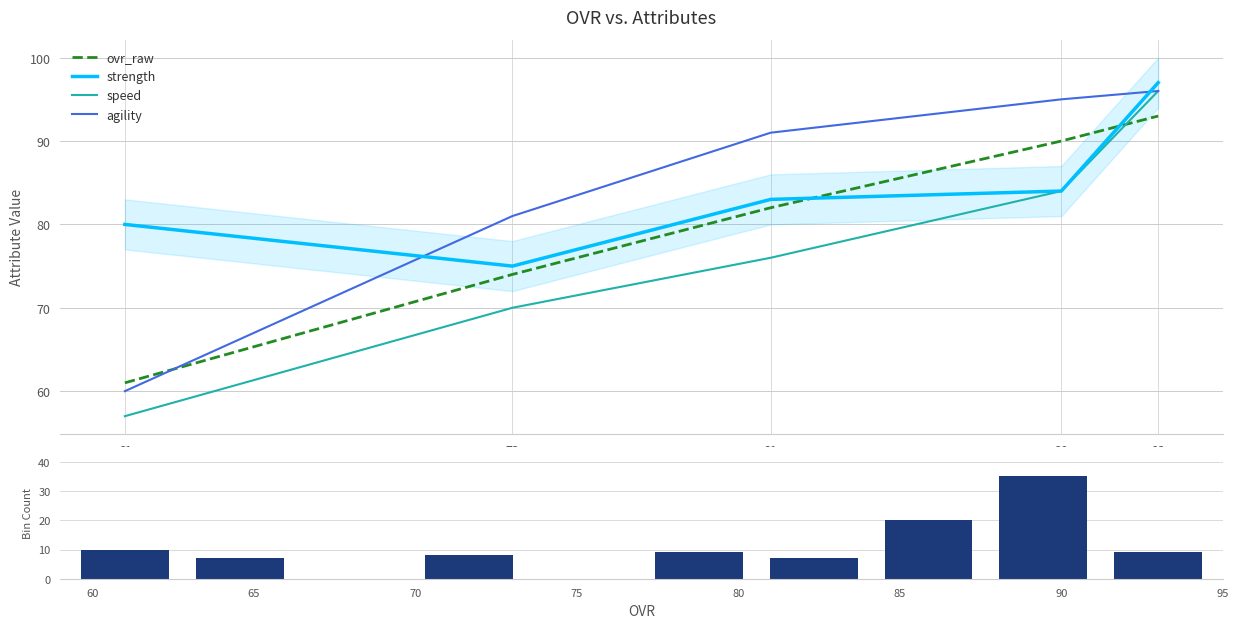

What is the difference between the highest and lowest values at 73?

11